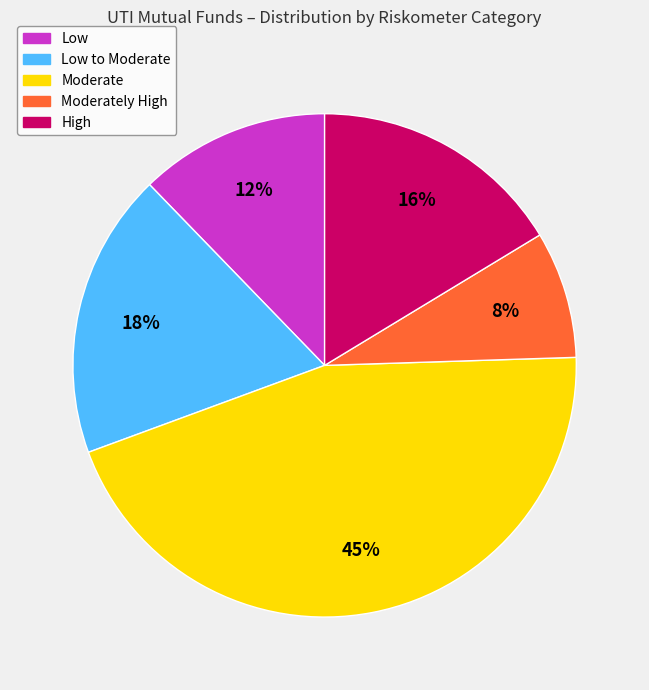

True or false: Low accounts for 1% of the total.

False